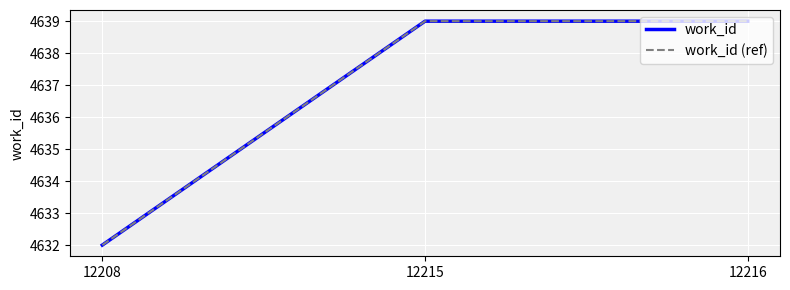

Reading left to right, what are all the values shown in this chart?

work_id: 4632	4639	4639
work_id (ref): 4632	4639	4639